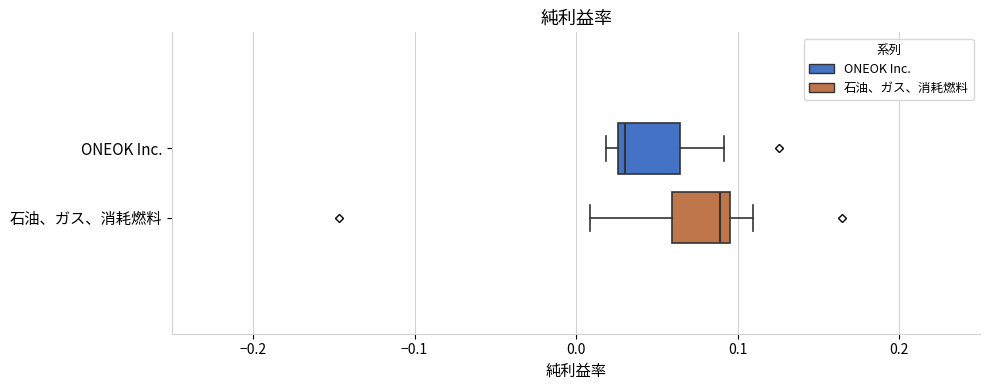

Where is the right edge of the box for ONEOK Inc. on the x-axis? The values are not printed on the chart, so give them approximately, as read against the axis.

0.06